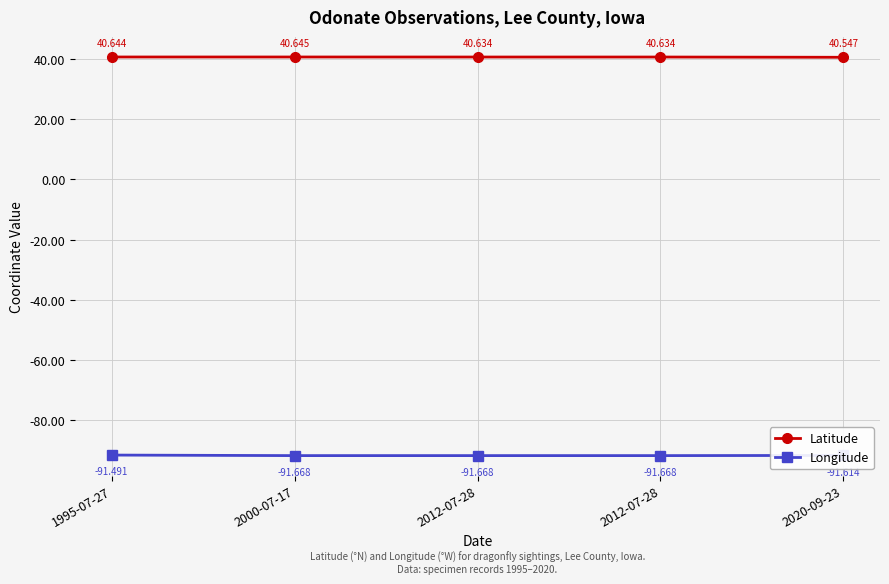

Which series has the largest range (max minus min)?

Longitude